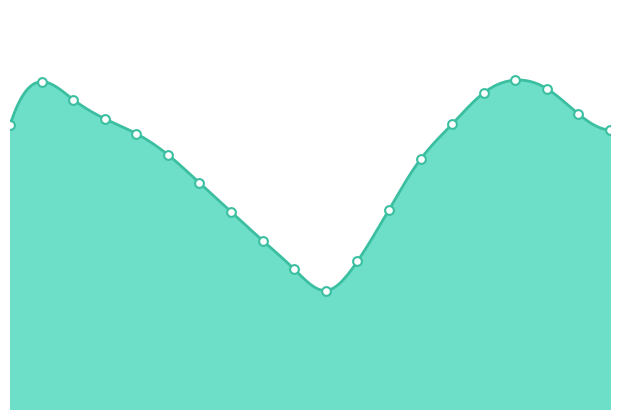

What is the ratio of the value at 19:00 to the value at 05:00?

1.0